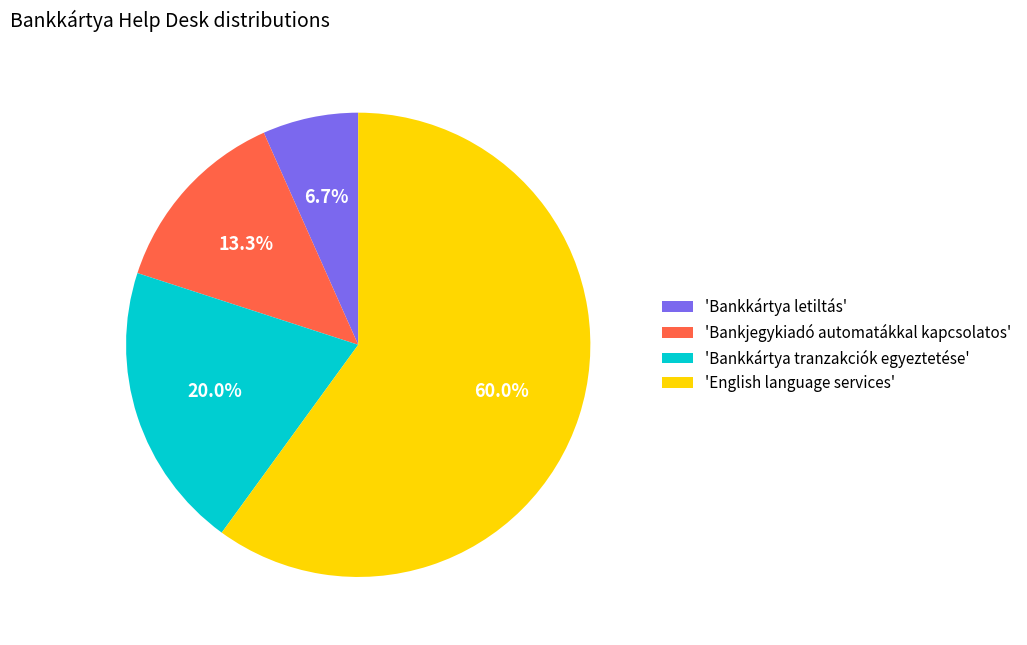

Which slice represents more than half of the pie?

'English language services'